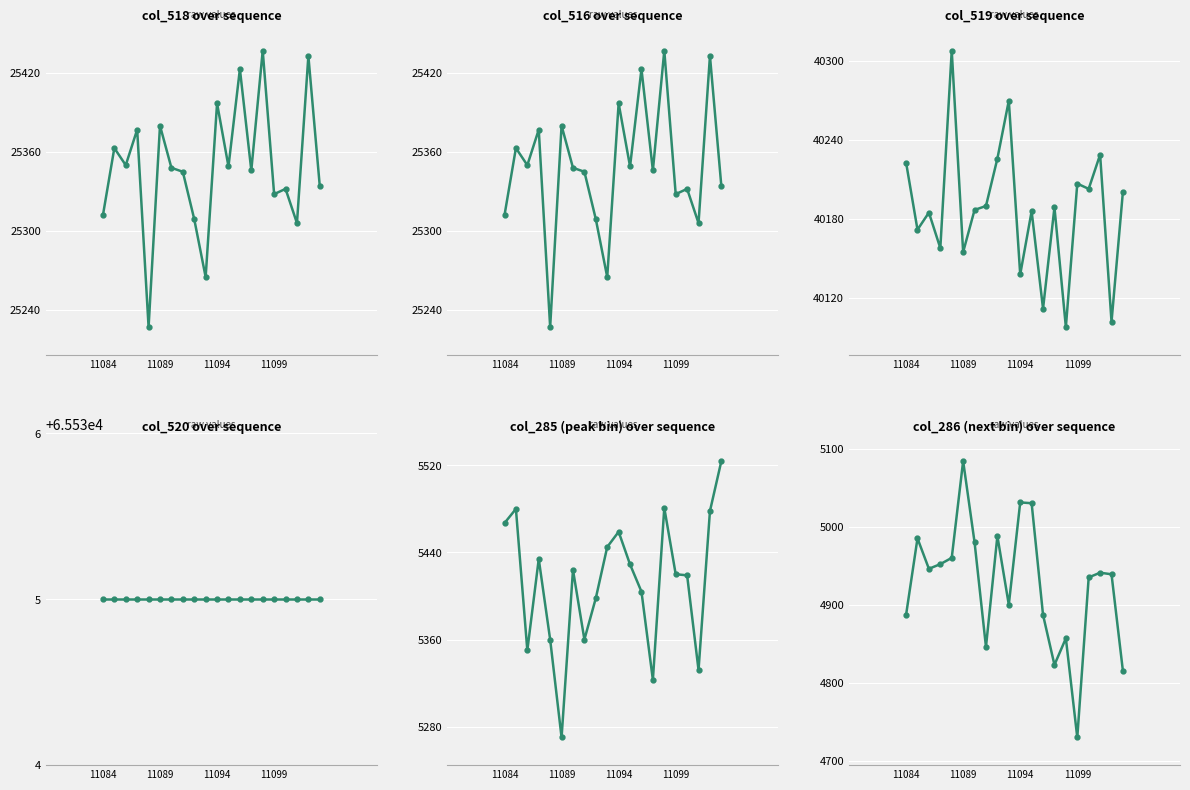

True or false: col_518 and col_285 cross at least once.

False